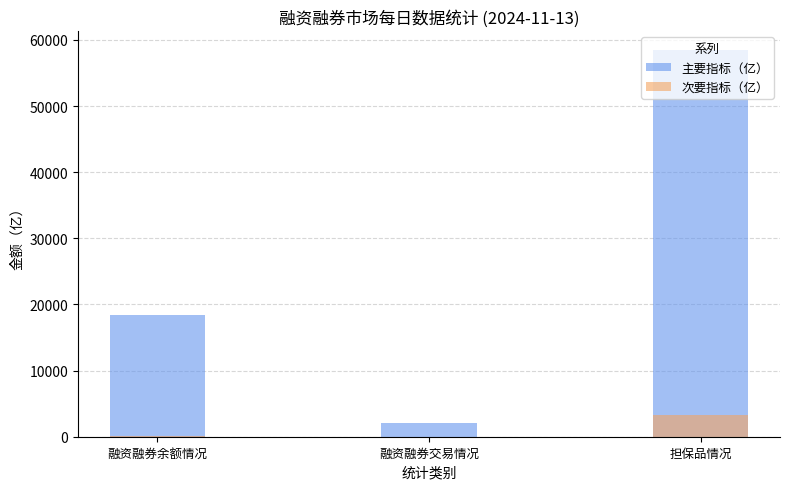

How many data points in 主要指标（亿） are less than 18428?

1